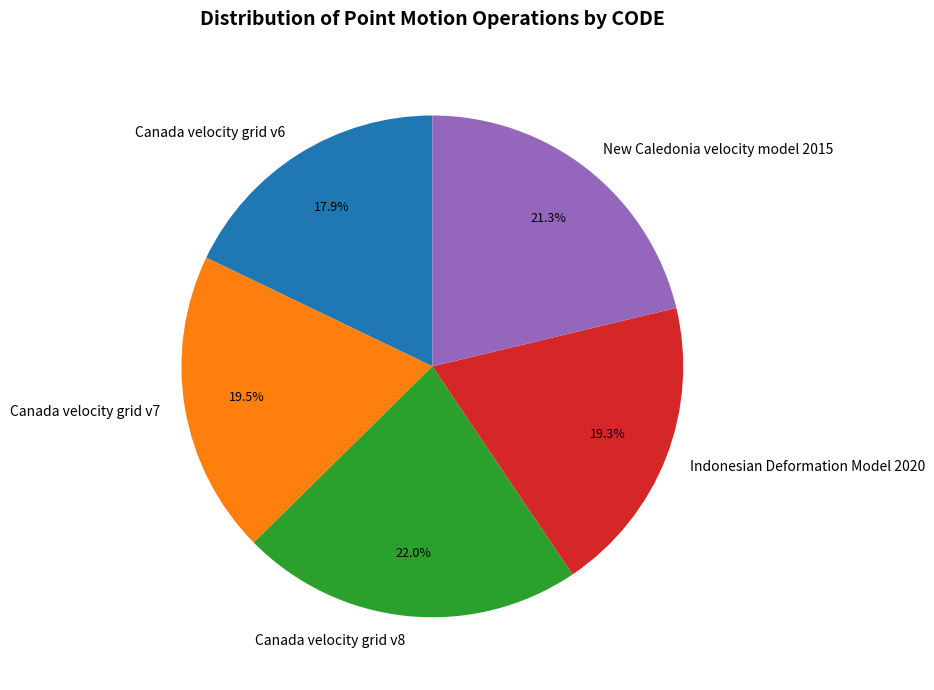

To the nearest percent, what is the combined percentage of Canada velocity grid v8 and Canada velocity grid v7?

42%